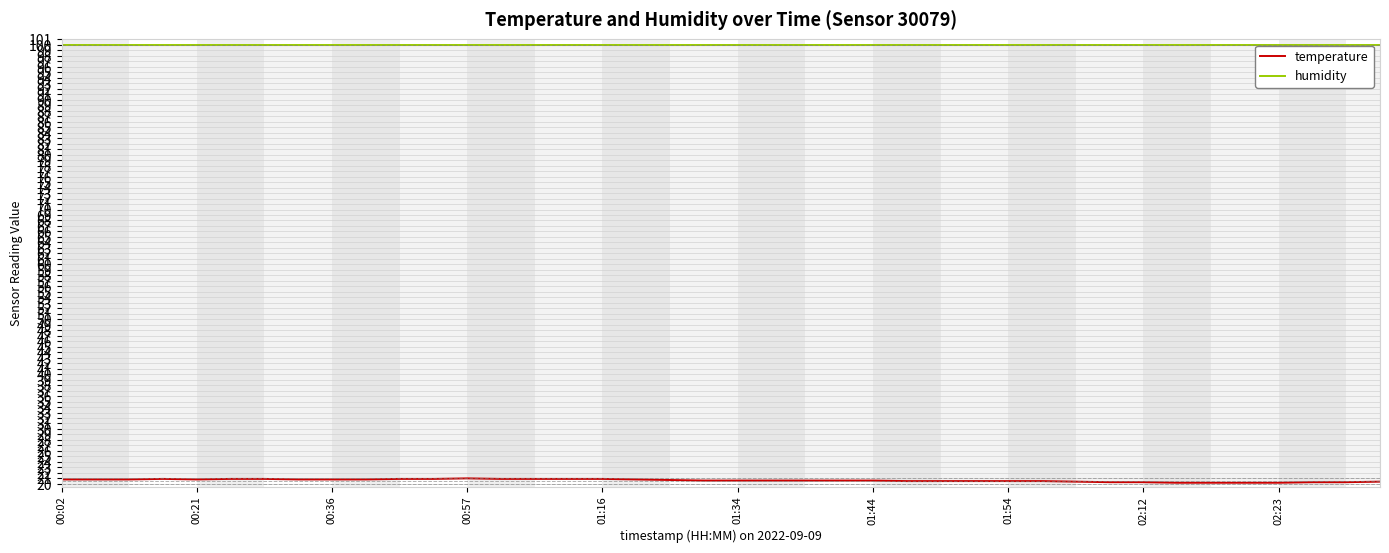

How many temperature values are between 20 and 21?

40